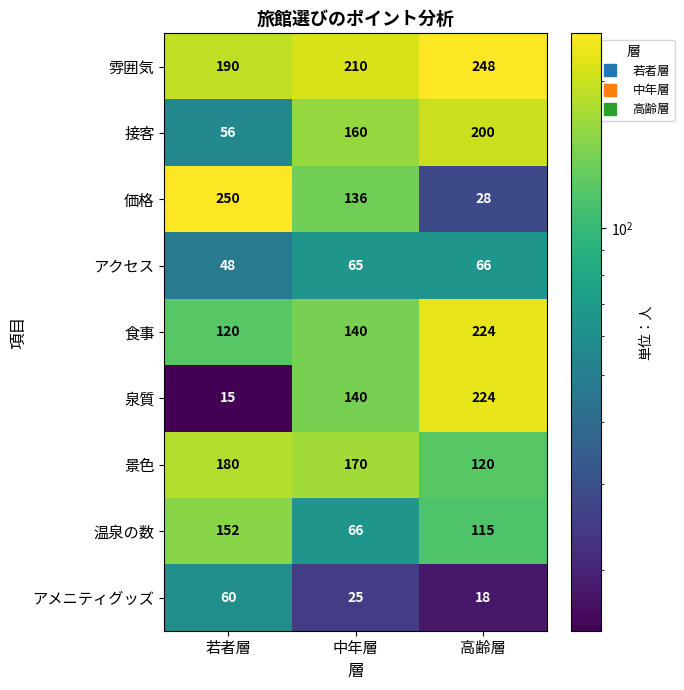

At how many categories does at least one series exceed 55?

3